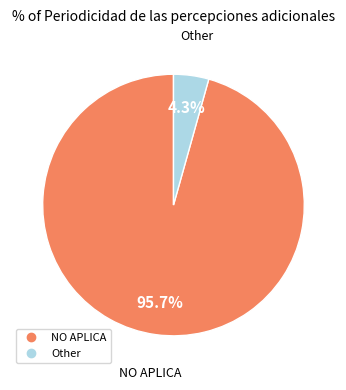

Which category has the smallest portion of the pie?

Other